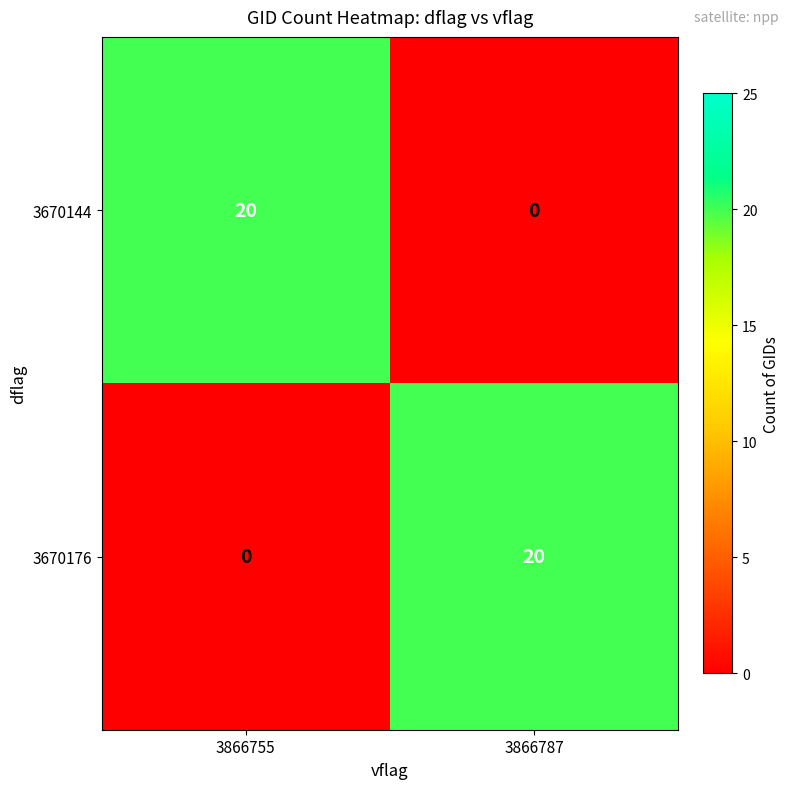

What is the total value across all series at 3866787?

20